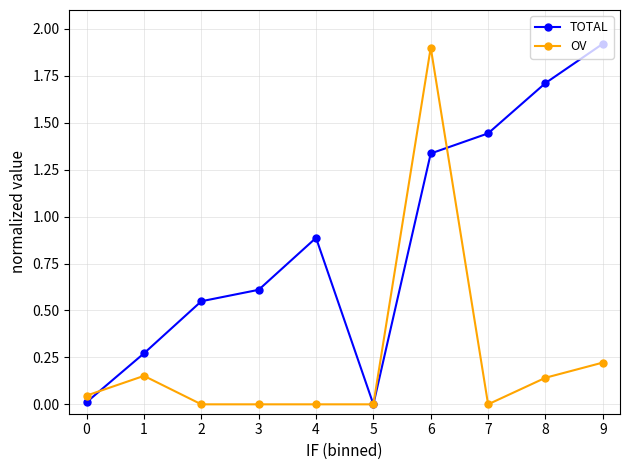

List the series in order of their overall mean, lowest first.

OV, TOTAL